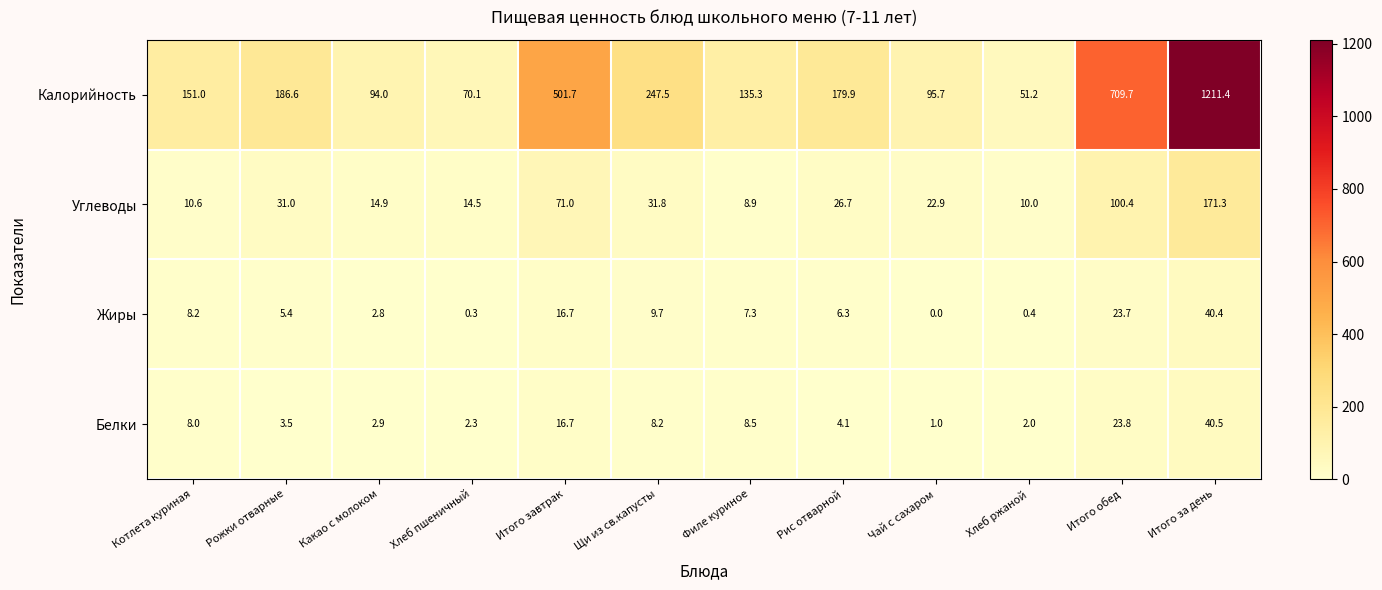

Where does the Жиры series first go above 7?

Котлета куриная